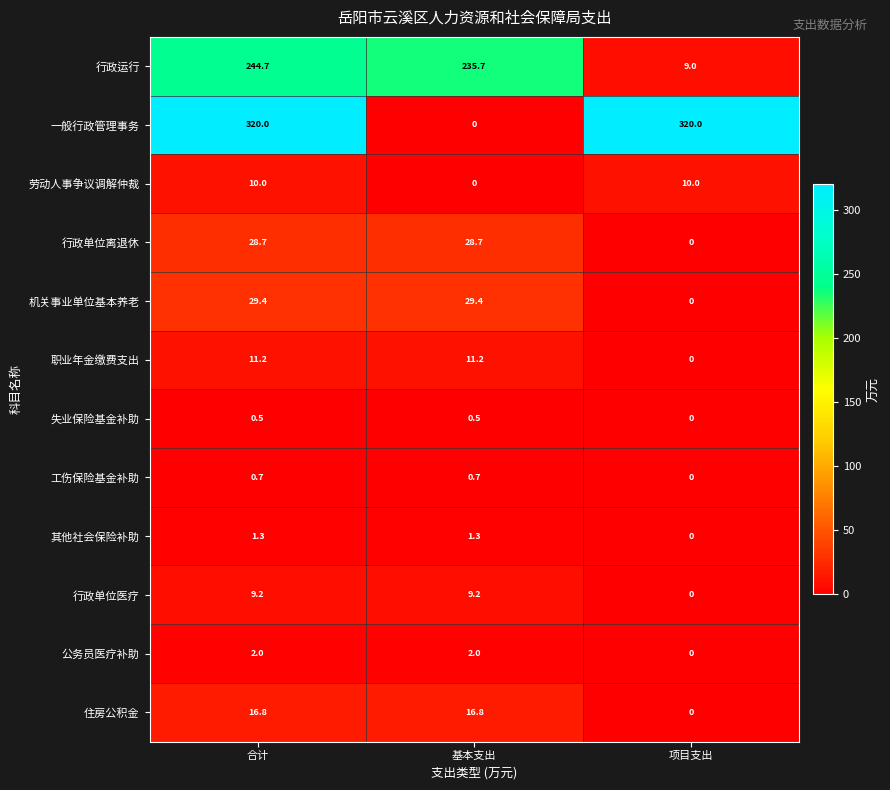

List the series in order of their peak value, lowest first.

失业保险基金补助, 工伤保险基金补助, 其他社会保险补助, 公务员医疗补助, 行政单位医疗, 劳动人事争议调解仲裁, 职业年金缴费支出, 住房公积金, 行政单位离退休, 机关事业单位基本养老, 行政运行, 一般行政管理事务